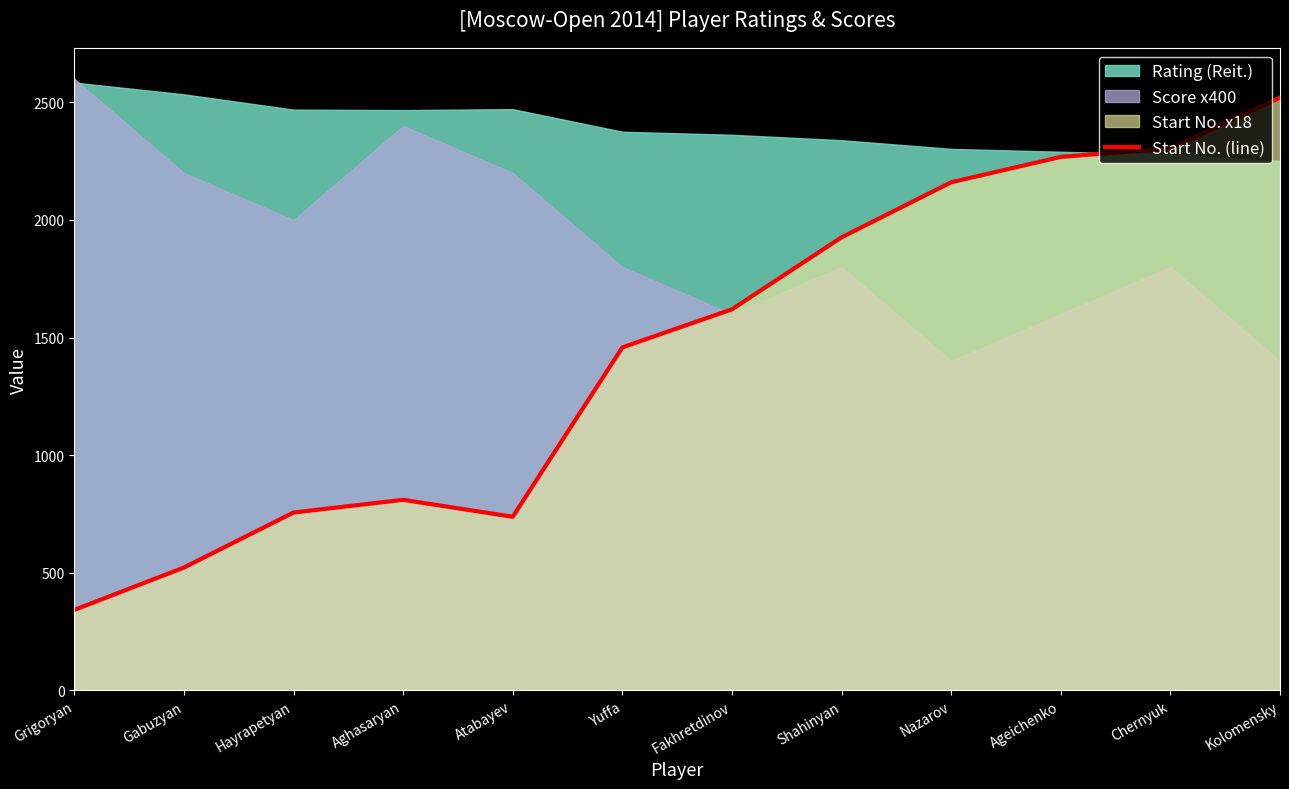

How many lines are shown in the chart?

1